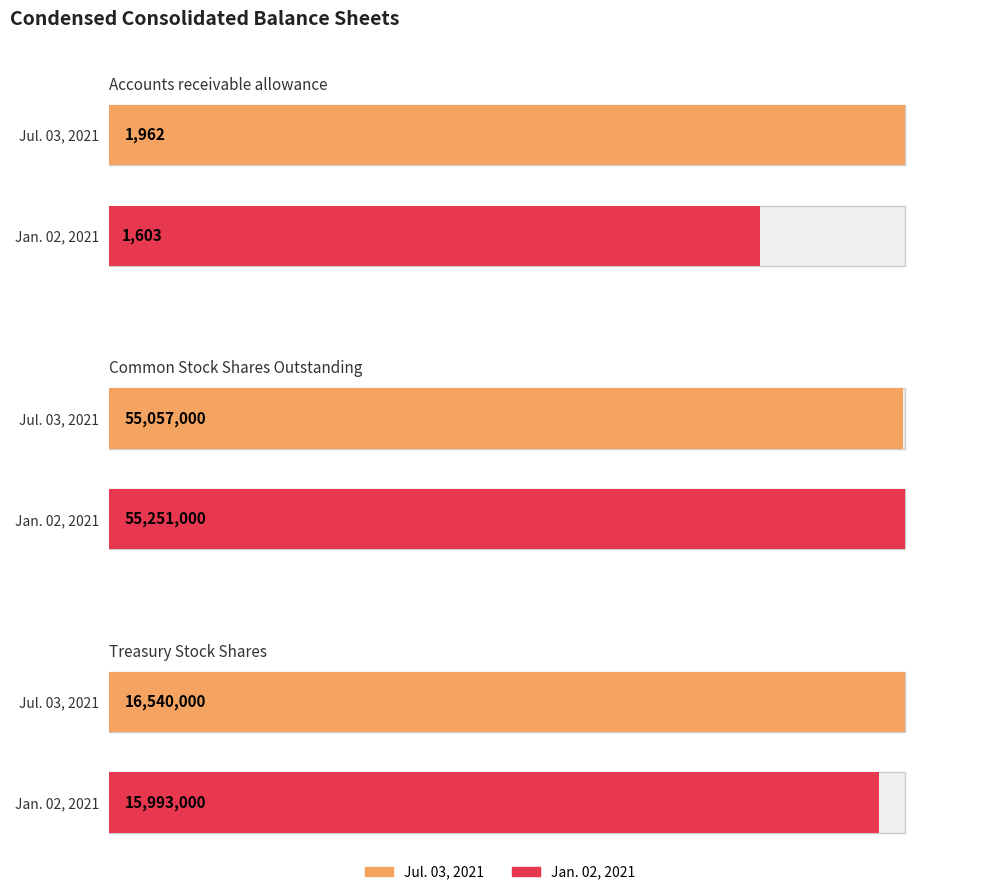

Which series has the largest total across all categories?

Jul. 03, 2021